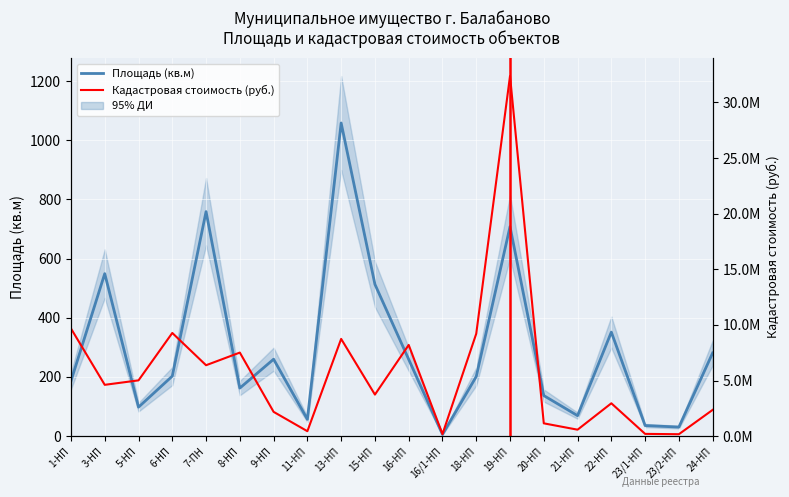

In Кадастровая стоимость (руб.), how many points are higher than both neighbors (excluding endpoints)?

6